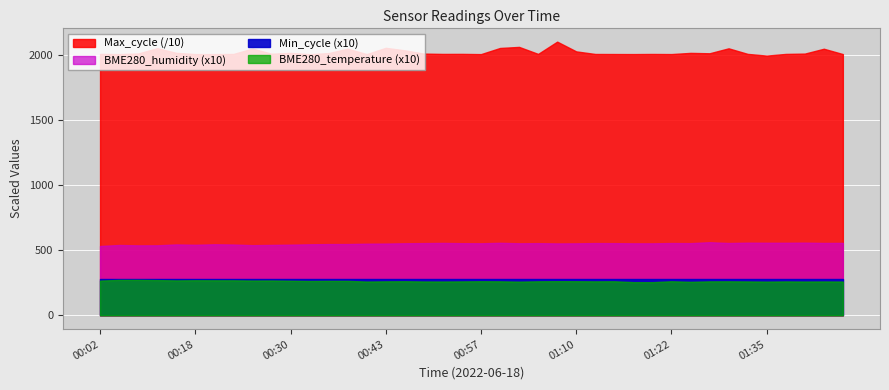

Which series has the largest total across all categories?

Max_cycle